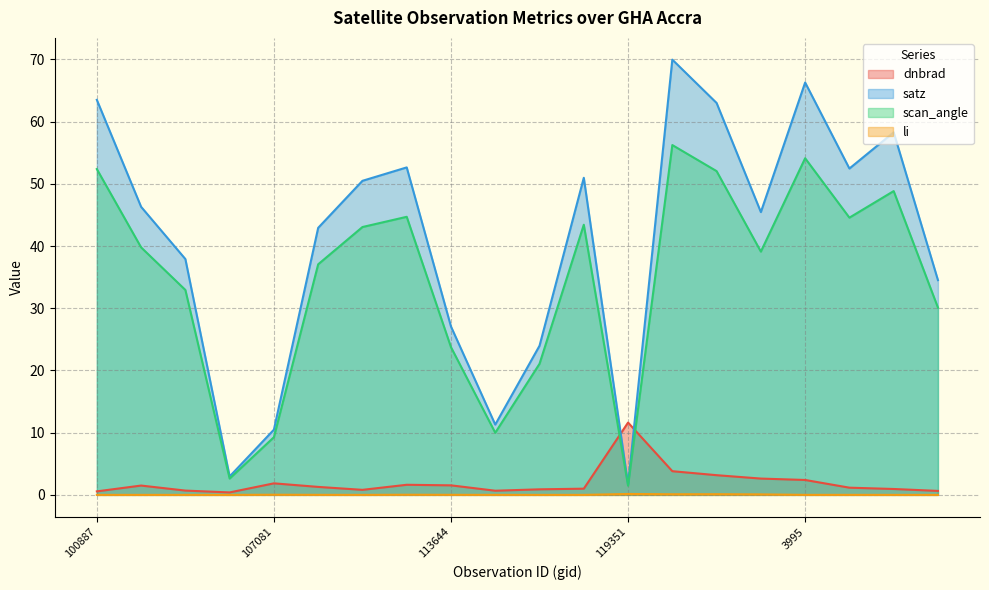

True or false: satz and li cross at least once.

False